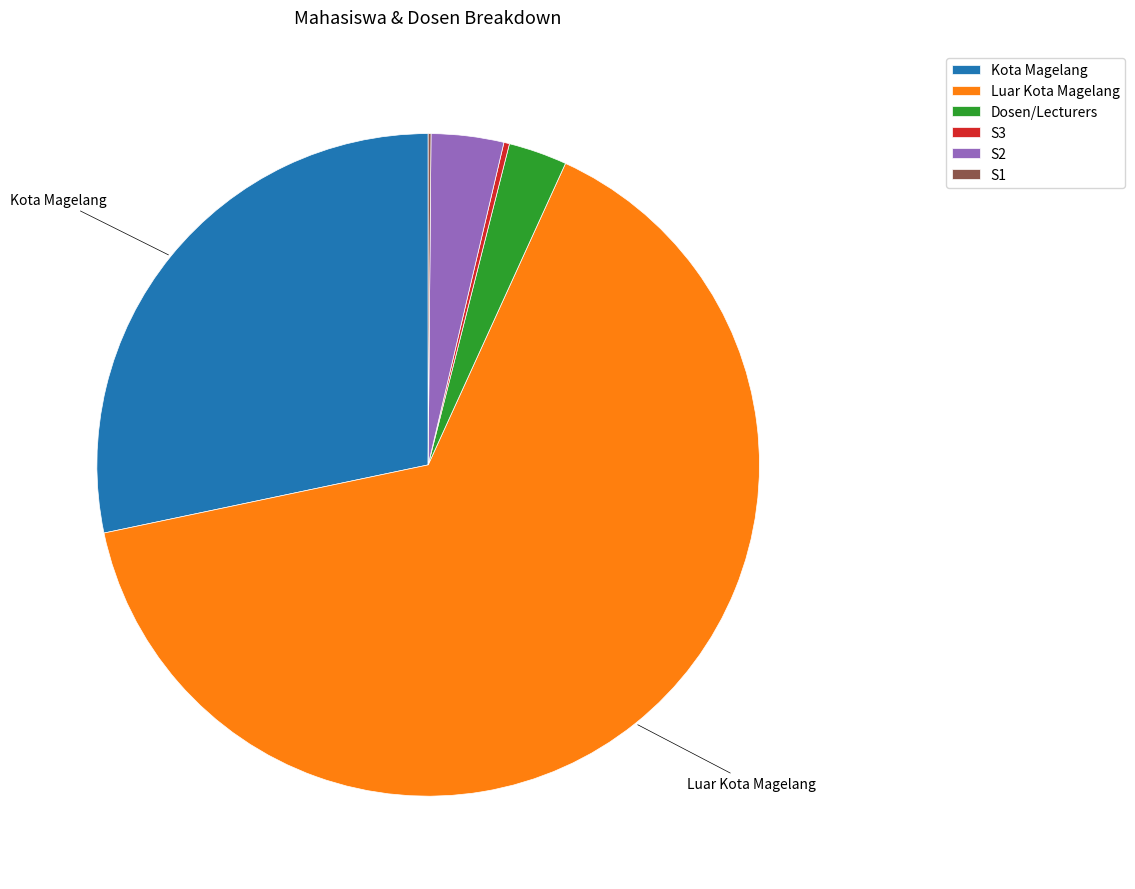

Is there any slice that represents more than half of the pie?

Yes